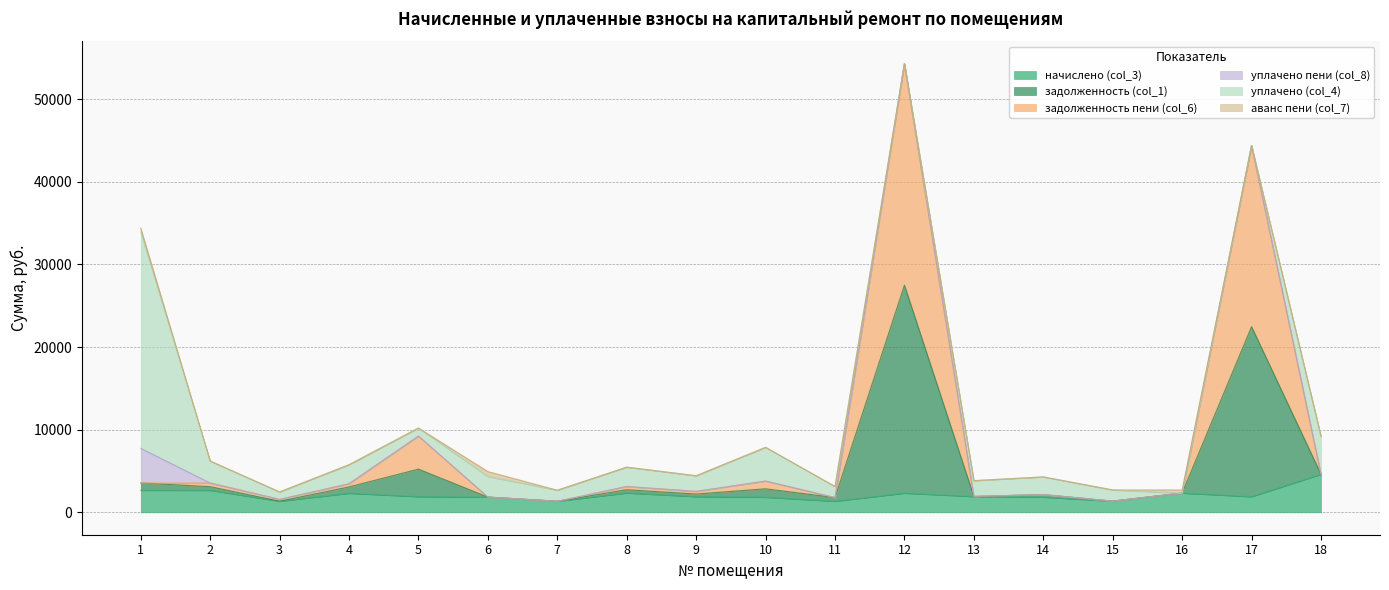

What is the difference between the highest and lowest values at 11?

446.0